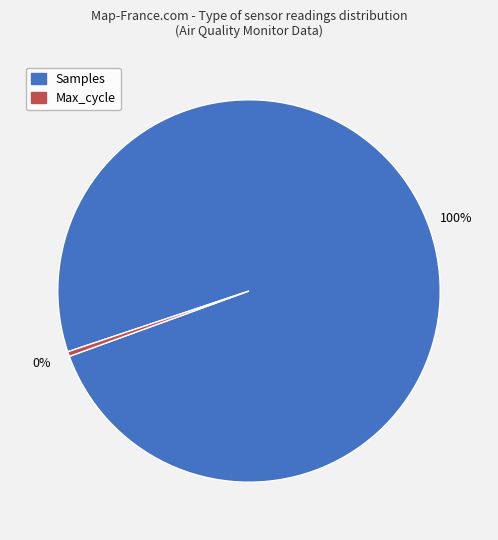

To the nearest percent, what is the average slice percentage?

50%